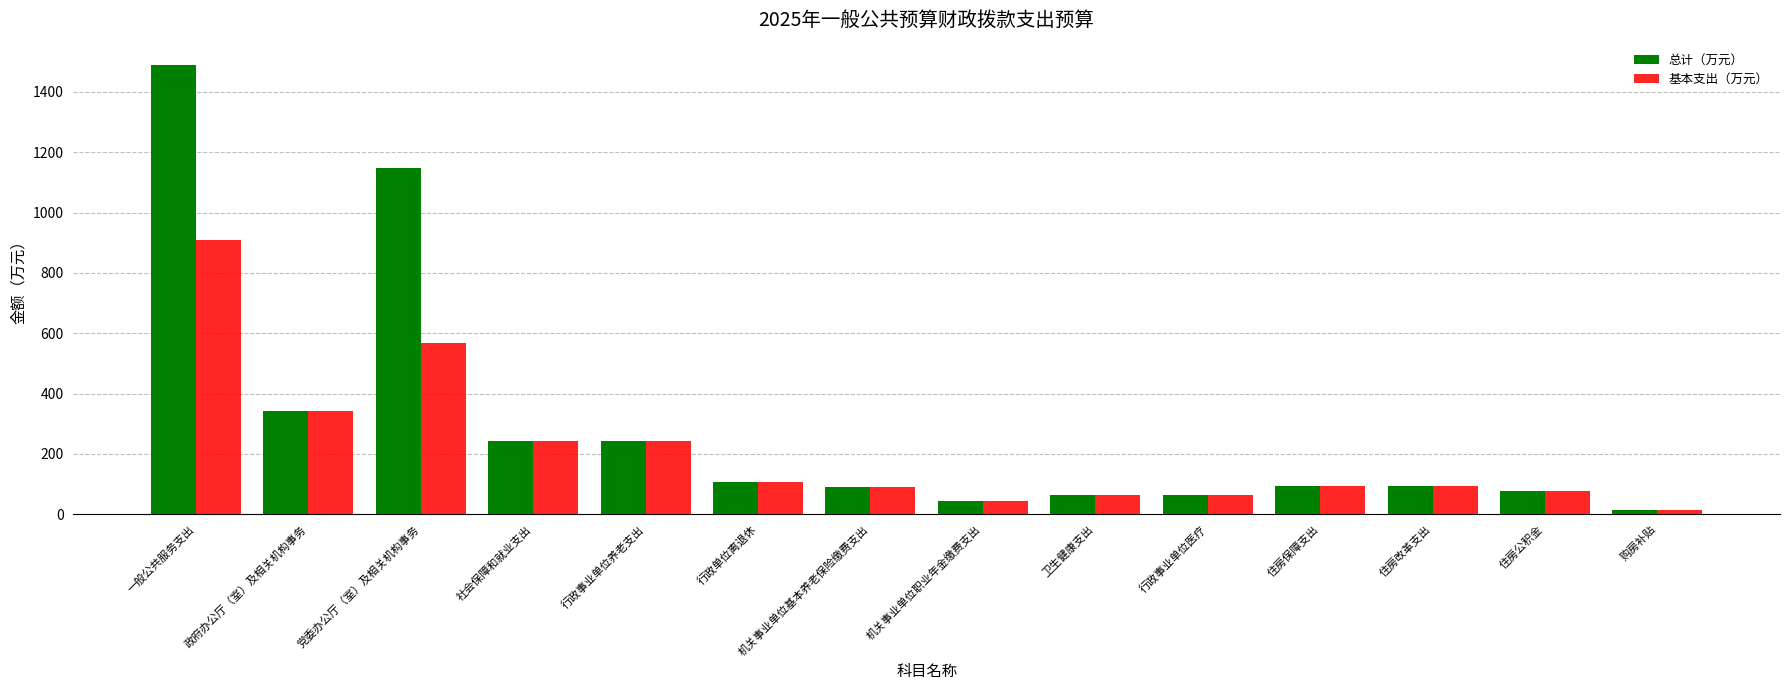

Which series has the largest range (max minus min)?

总计（万元）